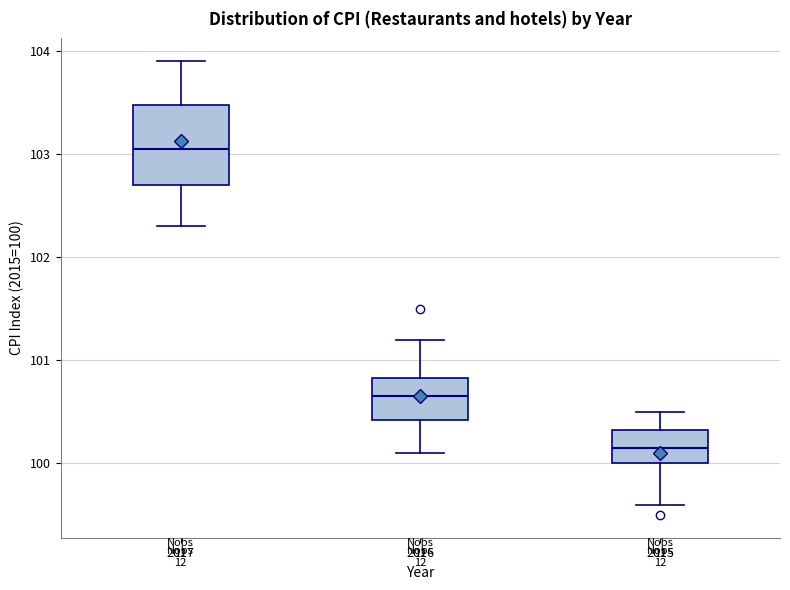

Which box is the tallest, from its lower edge to its upper edge?

2017